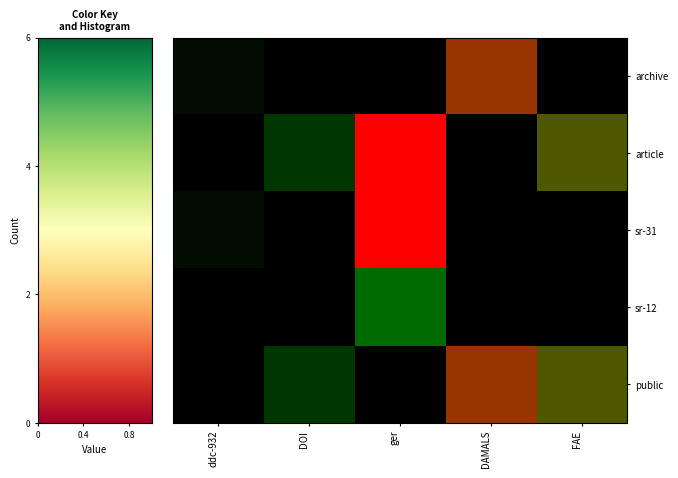

Reading left to right, what are all the values shown in this chart?

archive: ddc-932=0.1	DOI=0.0	ger=0.0	DAMALS=0.8	FAE=0.0
article: ddc-932=0.0	DOI=0.2	ger=1.0	DAMALS=0.0	FAE=0.7
sr-31: ddc-932=0.1	DOI=0.0	ger=1.0	DAMALS=0.0	FAE=0.0
sr-12: ddc-932=0.0	DOI=0.0	ger=0.4	DAMALS=0.0	FAE=0.0
public: ddc-932=0.0	DOI=0.2	ger=0.0	DAMALS=0.8	FAE=0.7